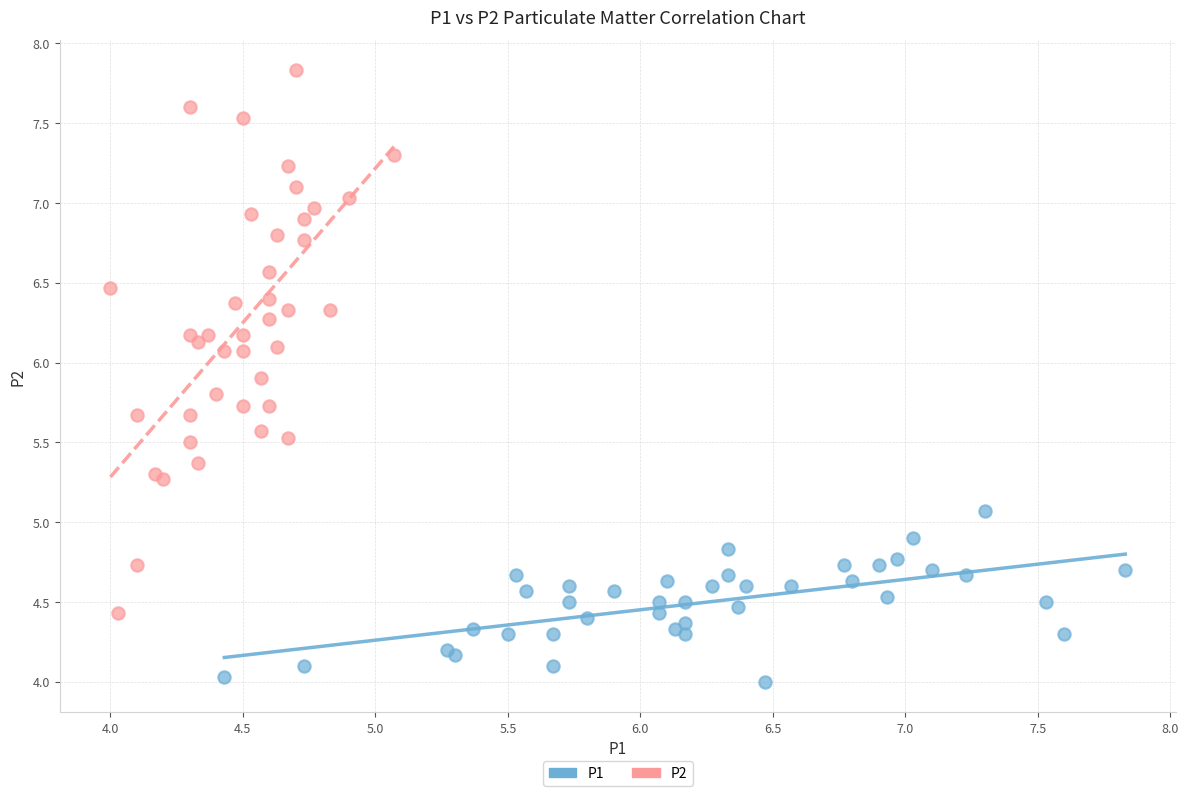

Which series contains the lowest Y value?

P1